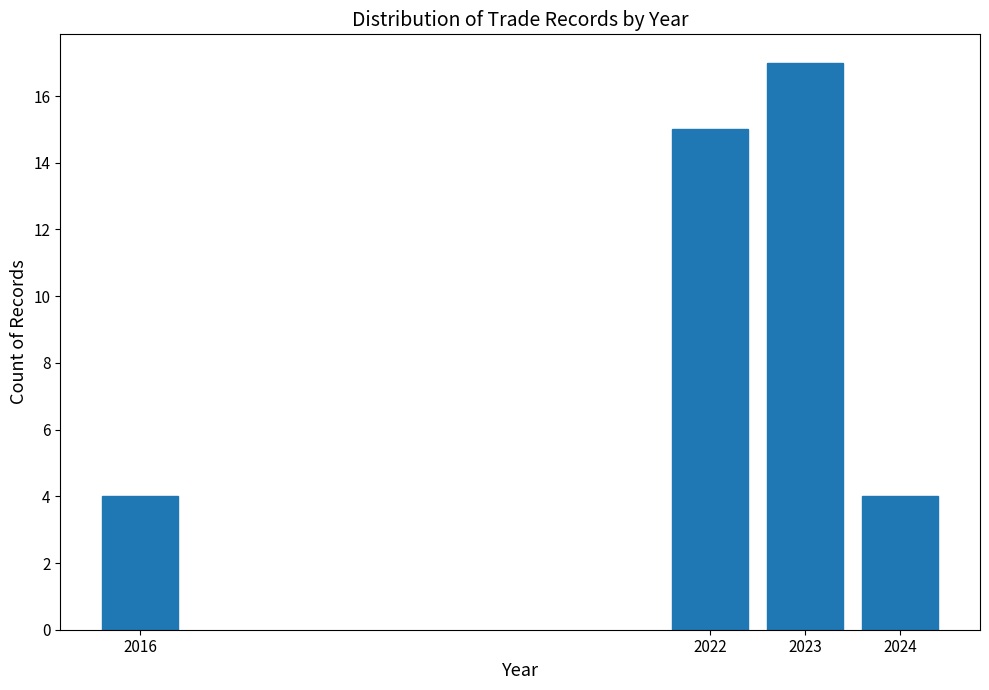

Reading left to right, what are all the values shown in this chart?

2016=4	2022=15	2023=17	2024=4